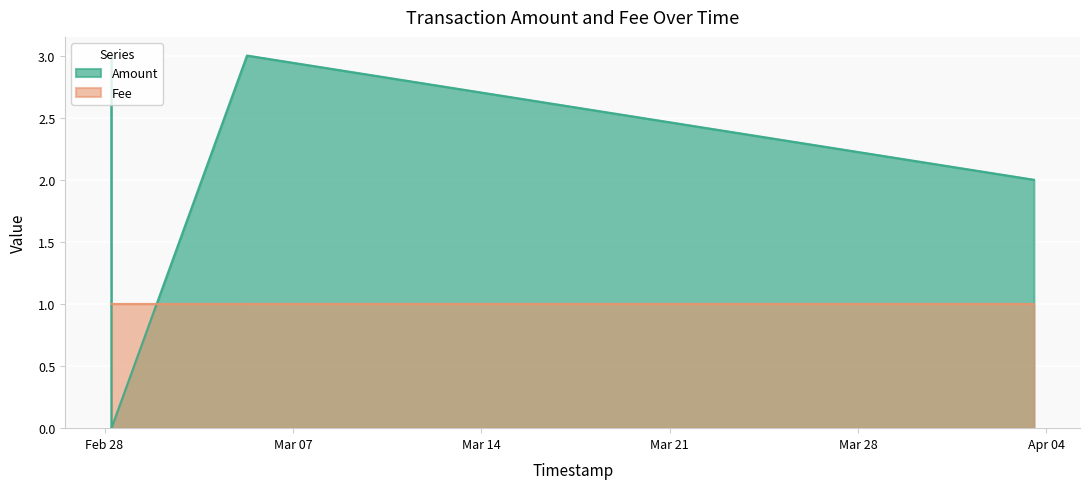

Where do Amount and Fee first cross each other?

2017-02-28 06:04:49 and 2017-02-28 06:10:46